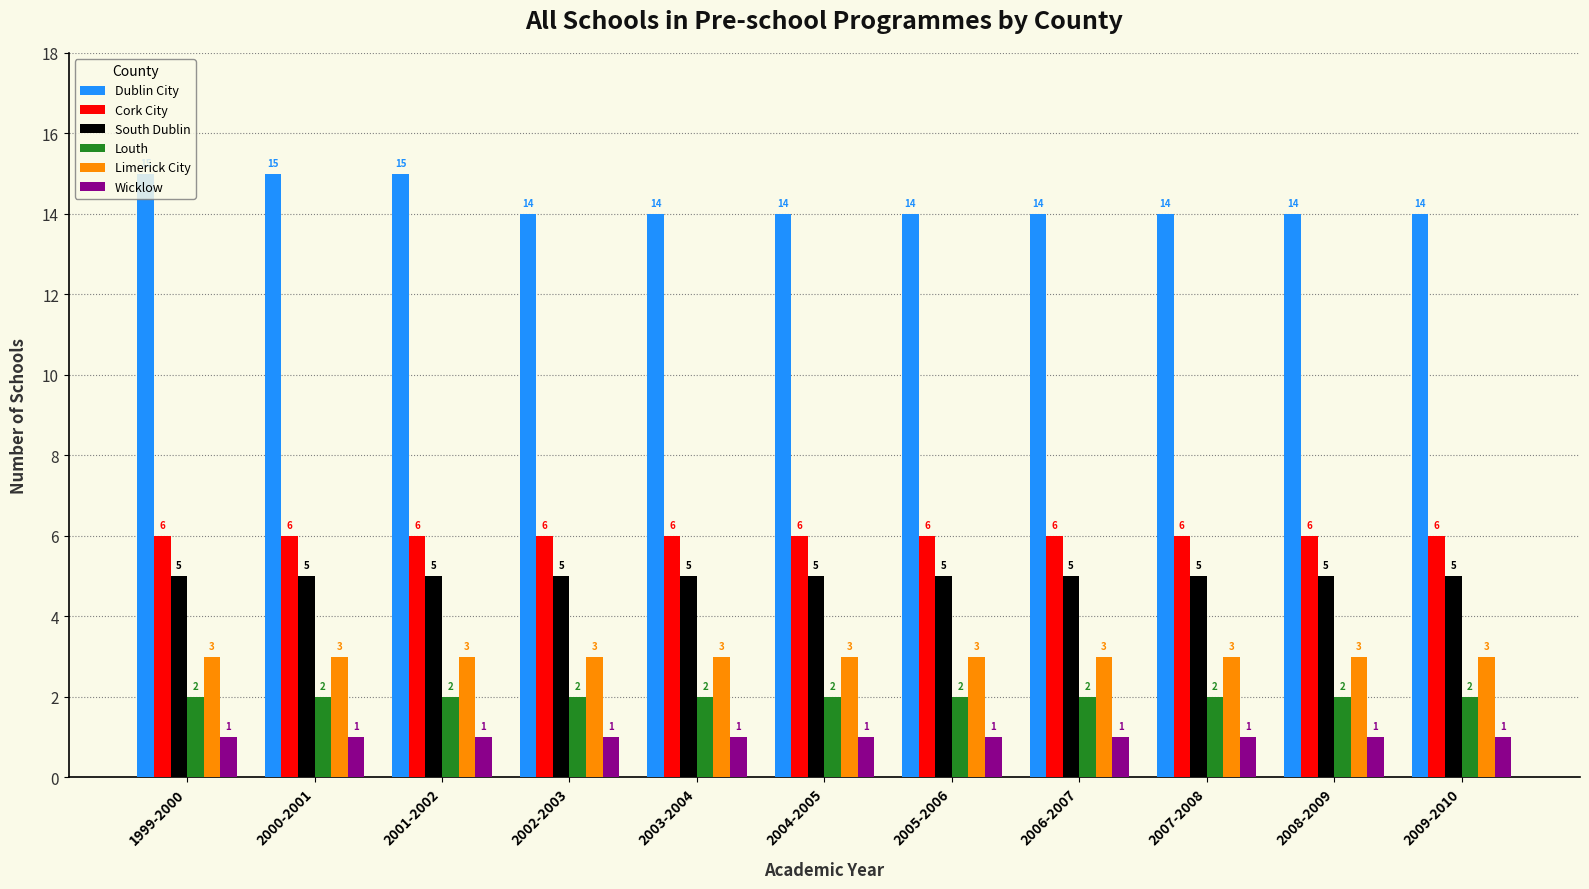

What position from the right is 2009-2010?

1